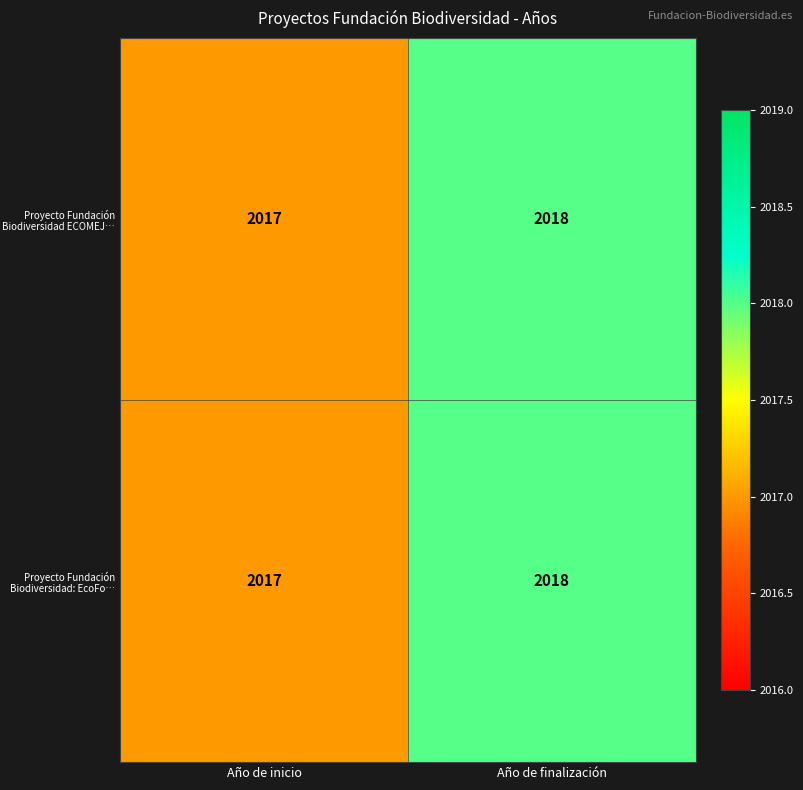

What is the sum of the Proyecto Fundación Biodiversidad ECOMEJ… values at Año de inicio and Año de finalización?

4035